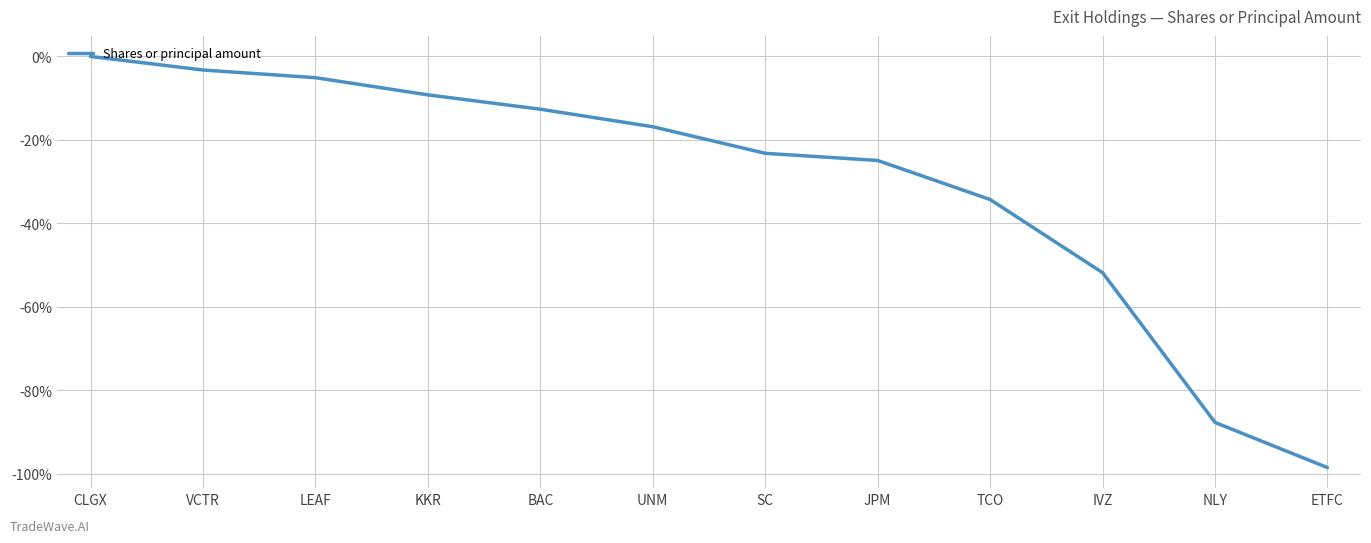

The value at KKR is -9.2. True or false?

True